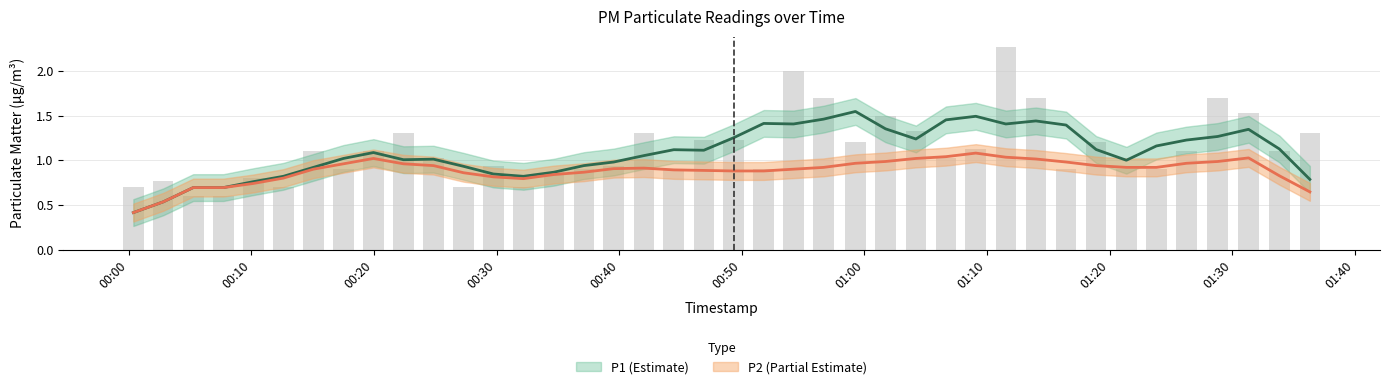

Is it true that P1 smoothed equals 0.5 at 12?

False